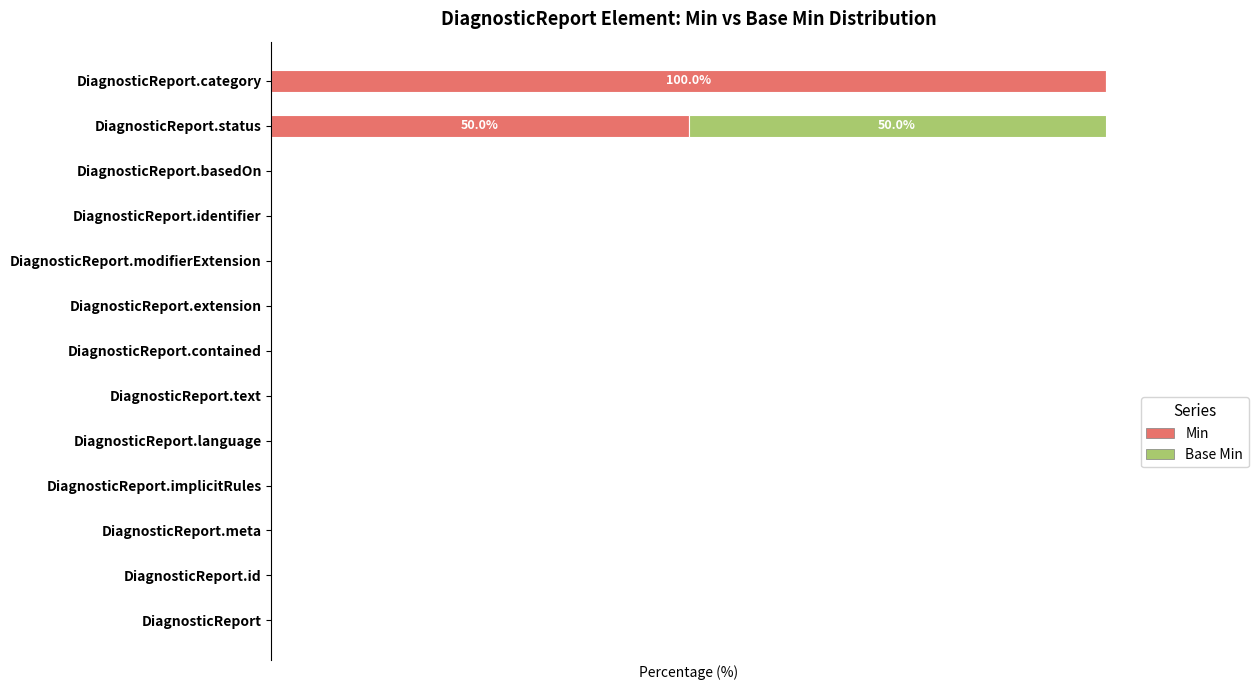

What are all the series names shown in the legend?

Min, Base Min